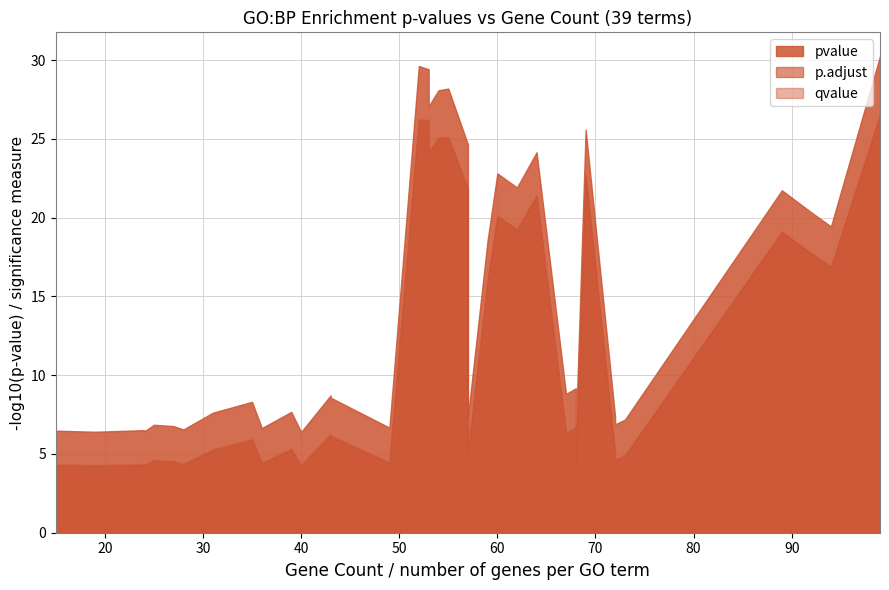

List the series in order of their overall mean, lowest first.

pvalue, qvalue, p.adjust